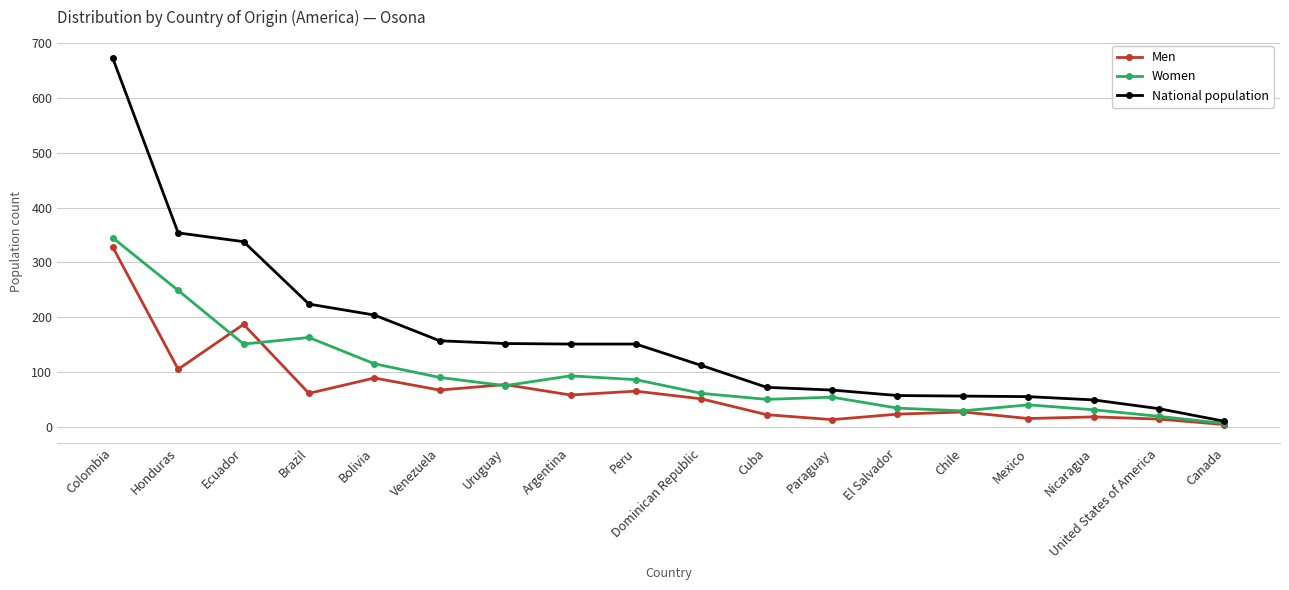

How many interior local peaks does the Men series have?

6